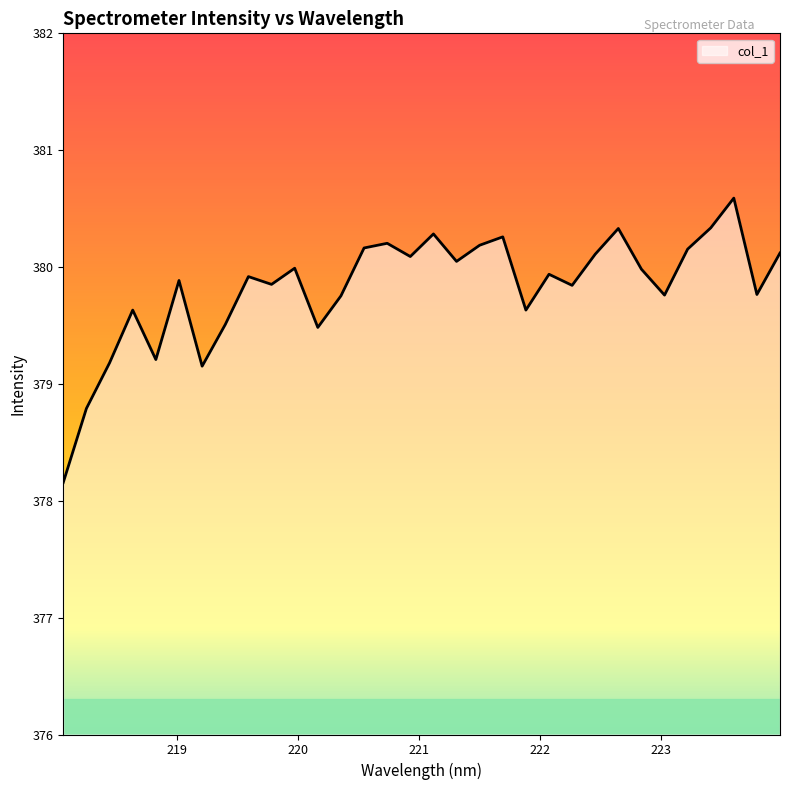

What is the average value?

379.8